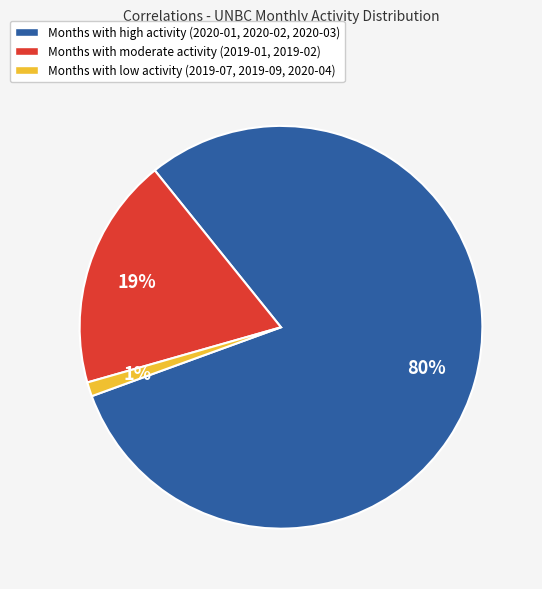

Combined, do Months with high activity (2020-01, 2020-02, 2020-03) and Months with moderate activity (2019-01, 2019-02) account for over 50%?

Yes